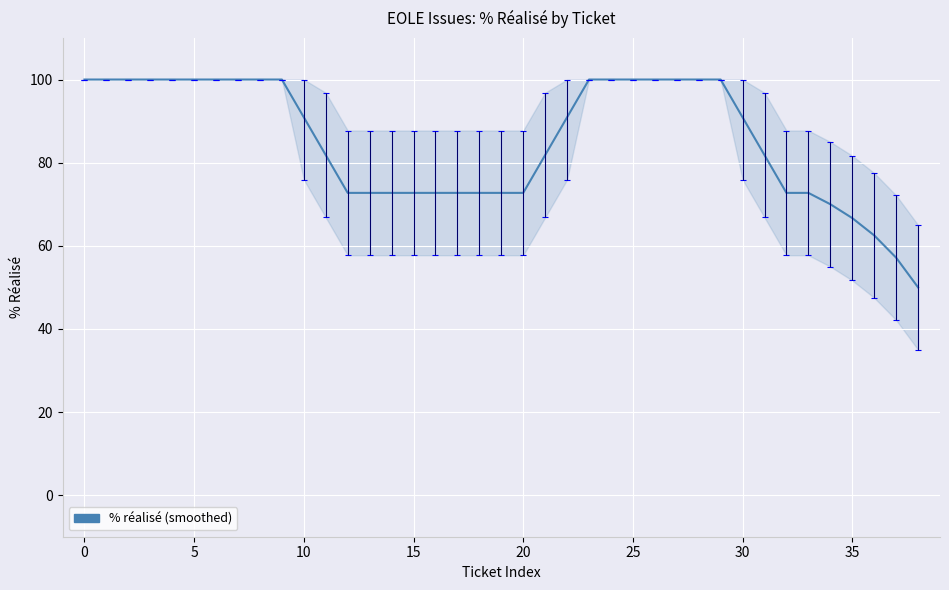

True or false: there are more than 0 points higher than both neighbors.

False